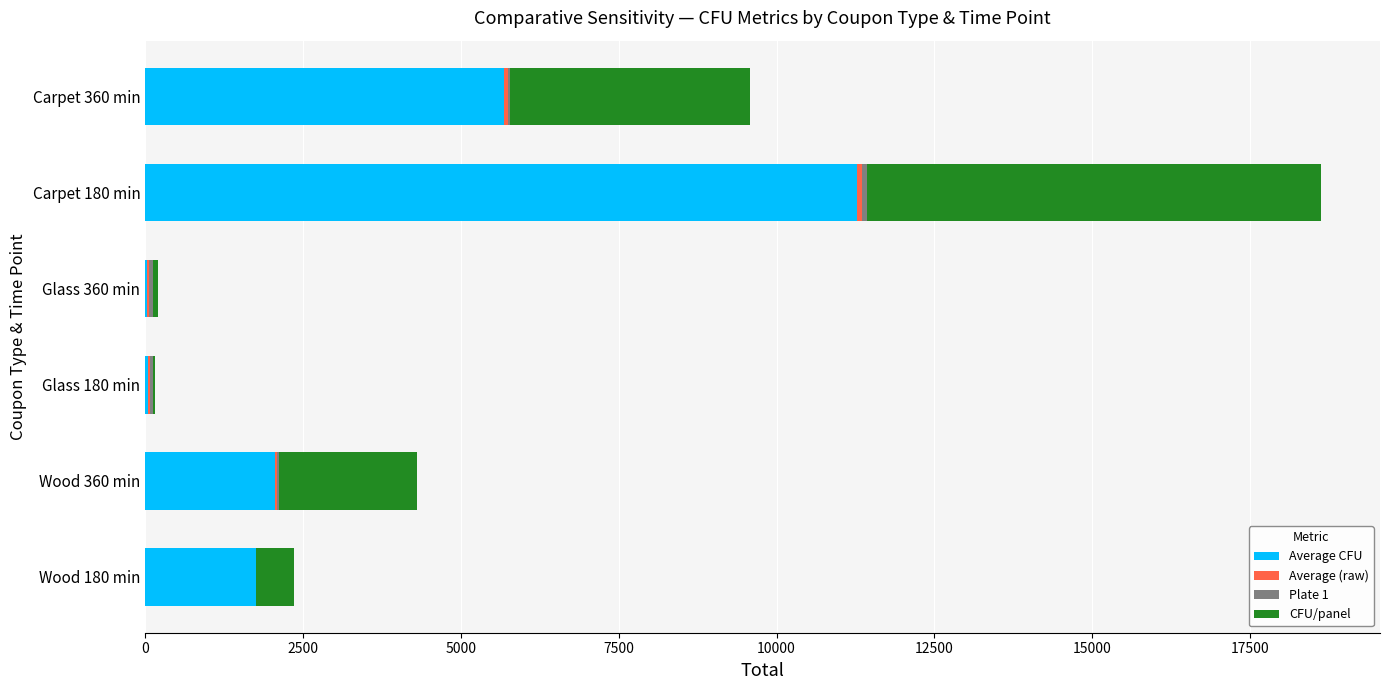

At which category is the sum across all series the highest?

Carpet 180 min